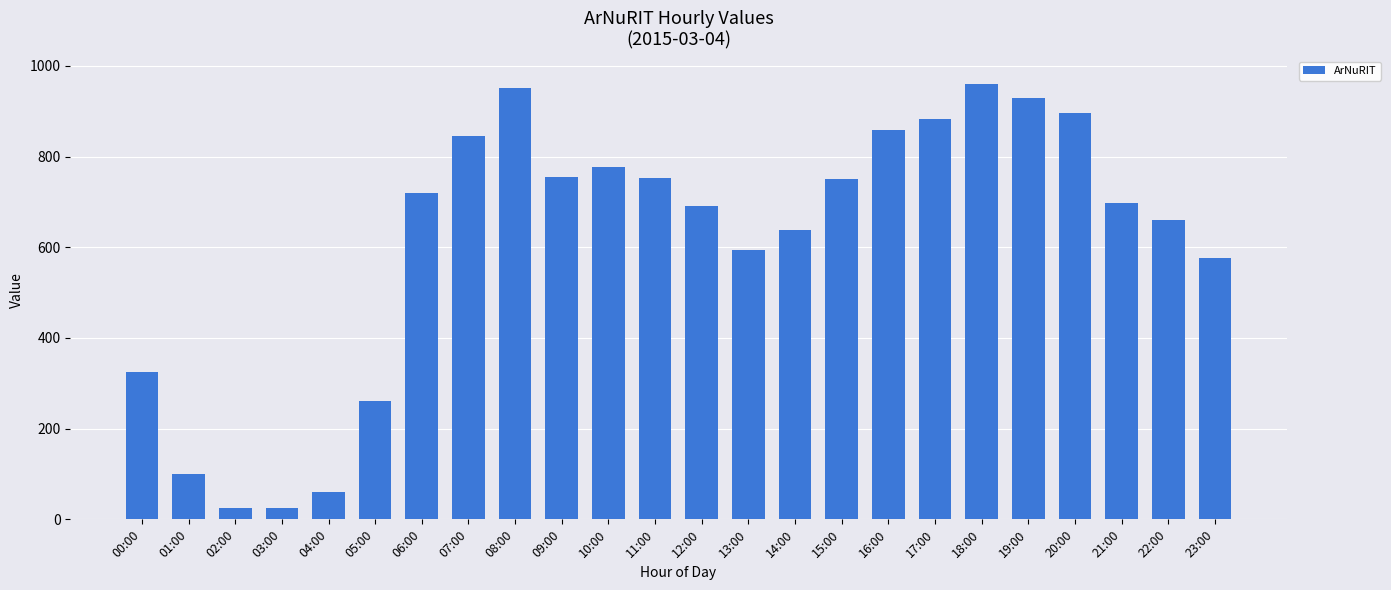

Where is the data nearest to the value 492?

23:00